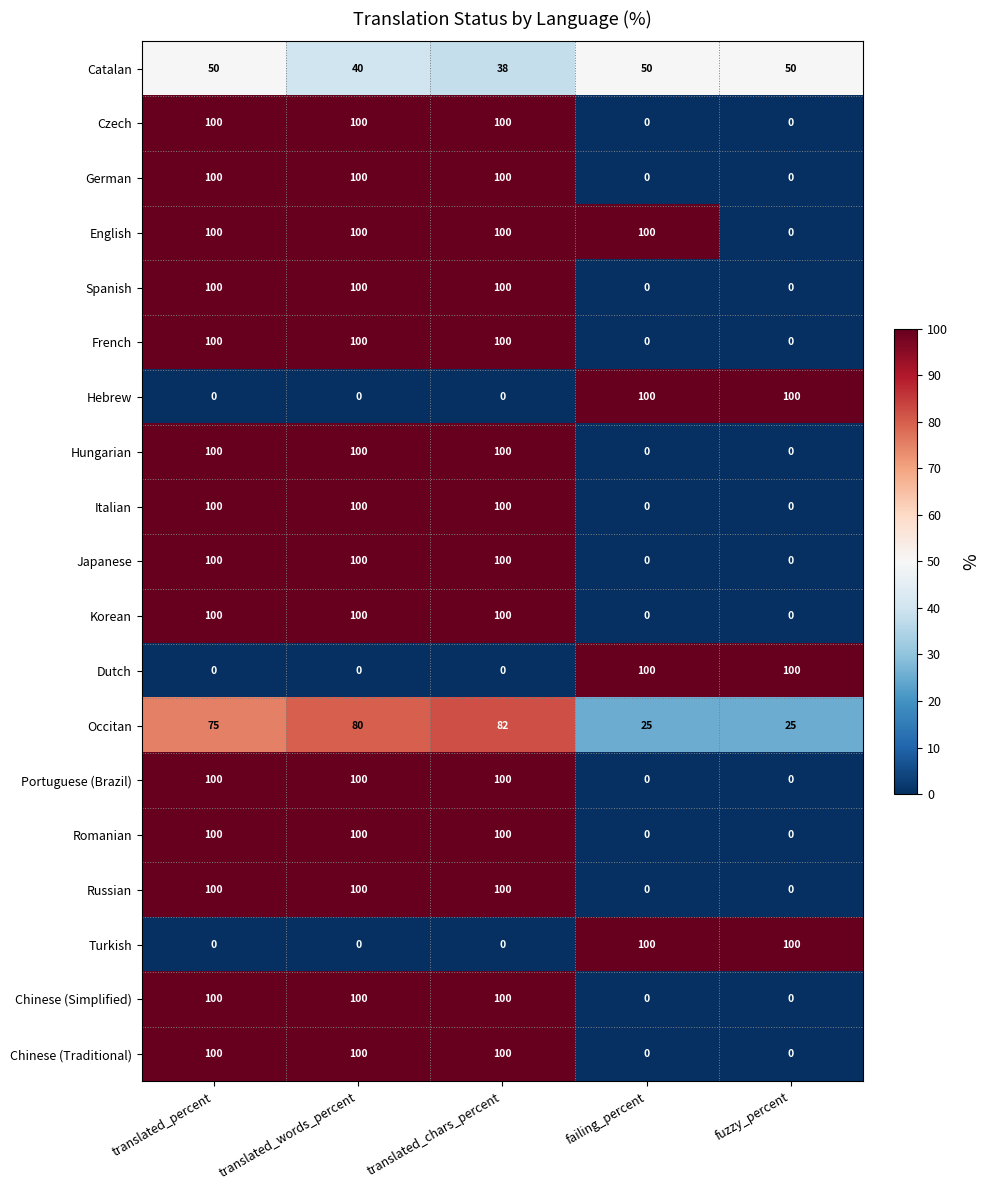

What is the average value of the Korean series?

60